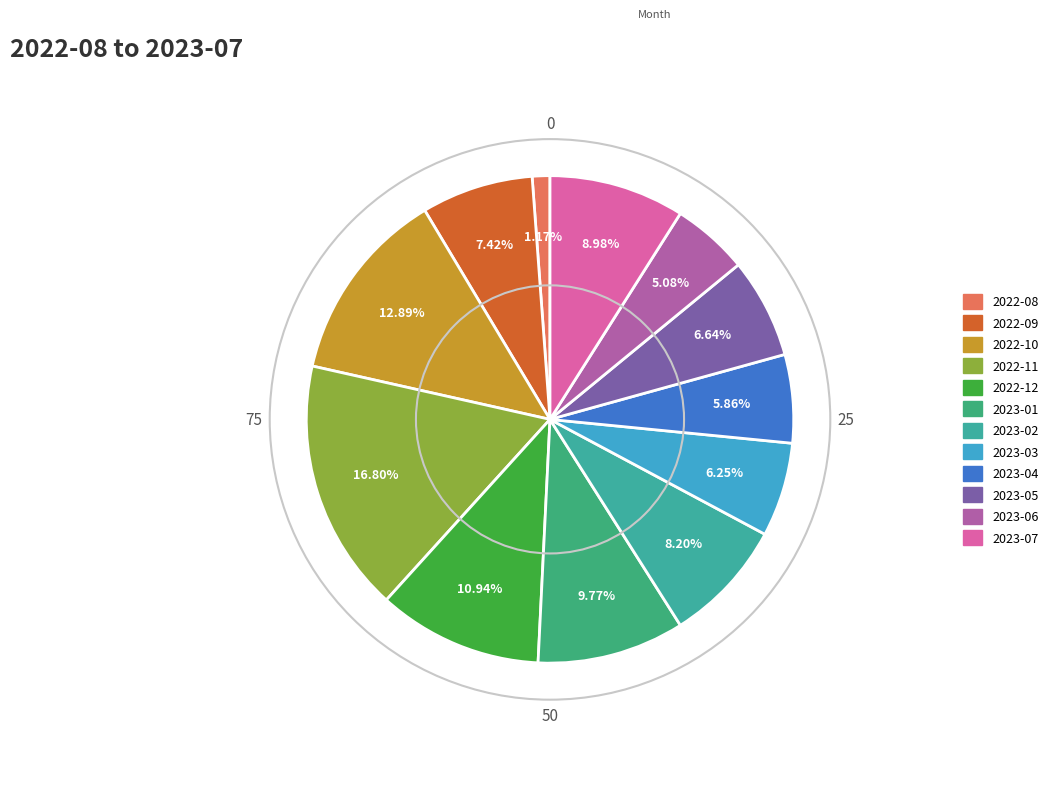

What is the change in value from 2022-09 to 2023-06?

-6